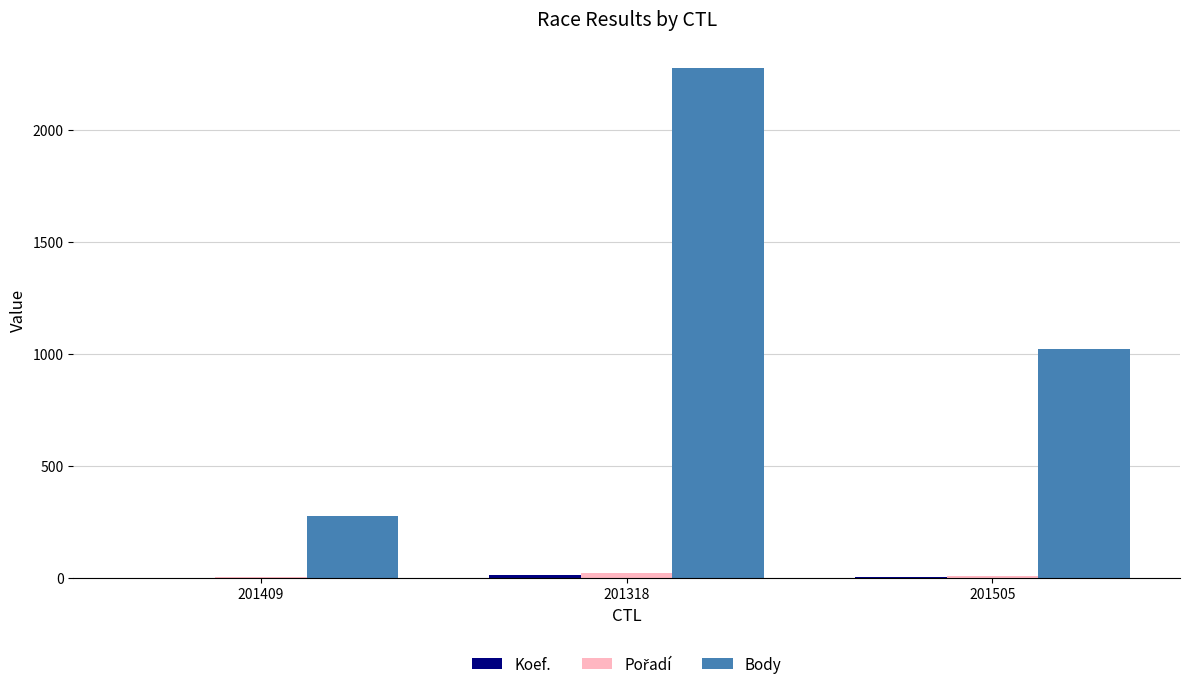

What is the sum of all Body values?

3580